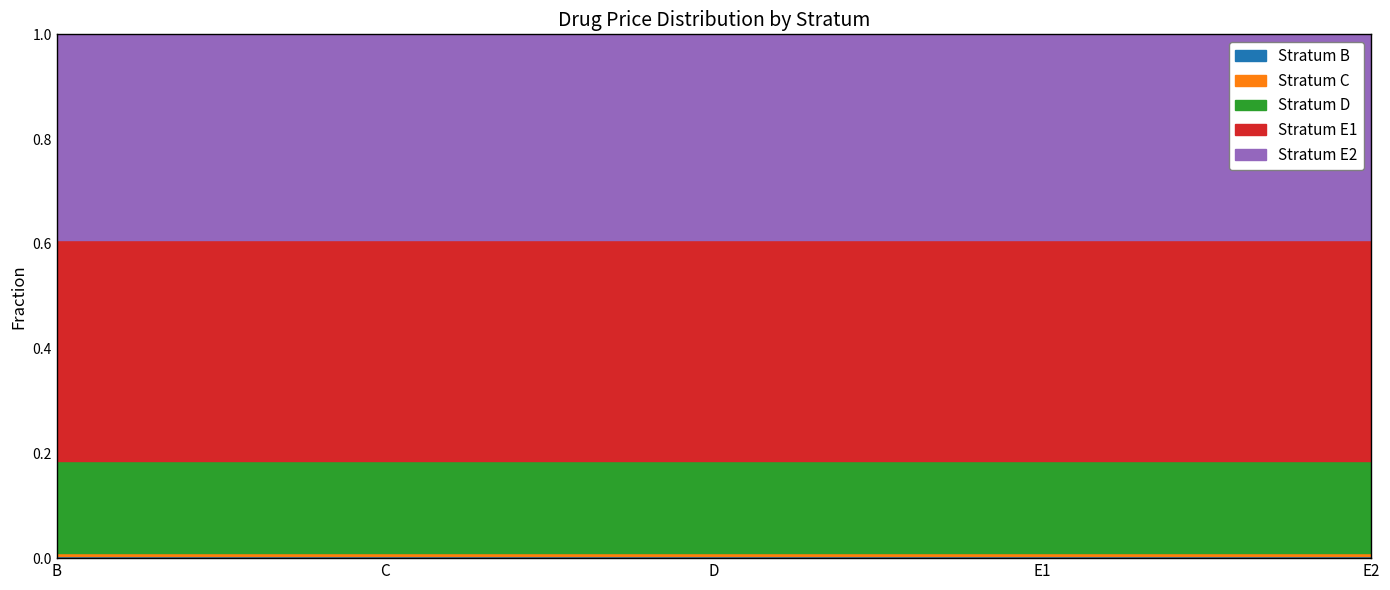

Which series changed the most between C and E2?

Stratum E2